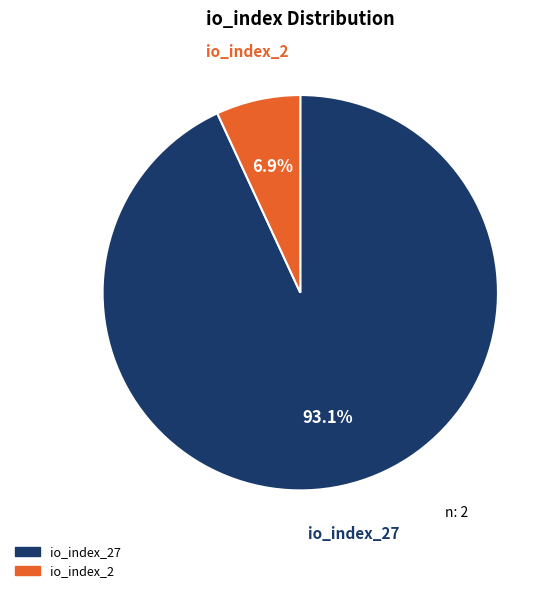

What is the smallest slice in the pie chart?

io_index_2